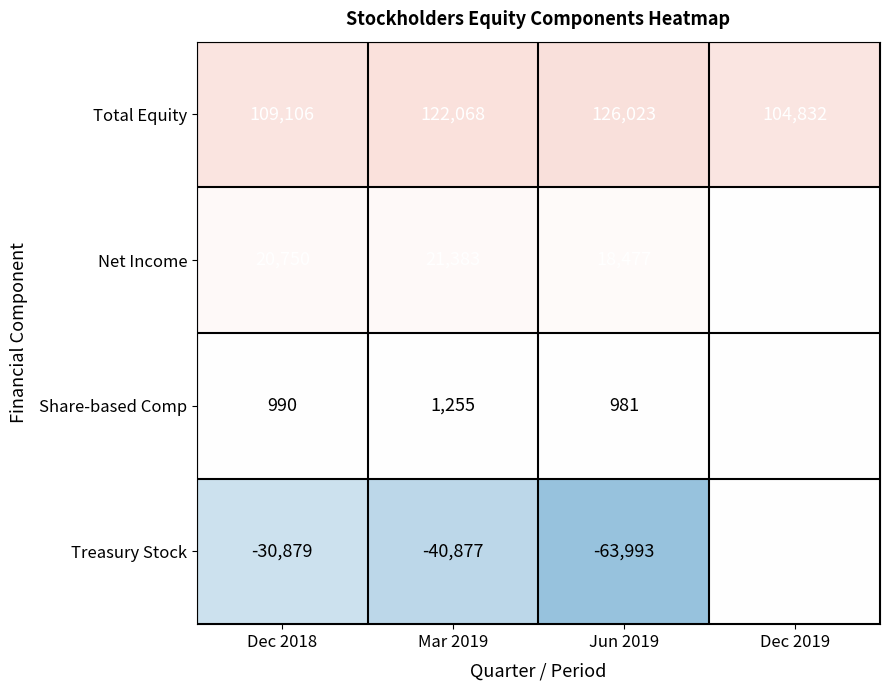

Is the value of Net Income at Dec 2018 greater than the value of Treasury Stock at Dec 2018?

Yes